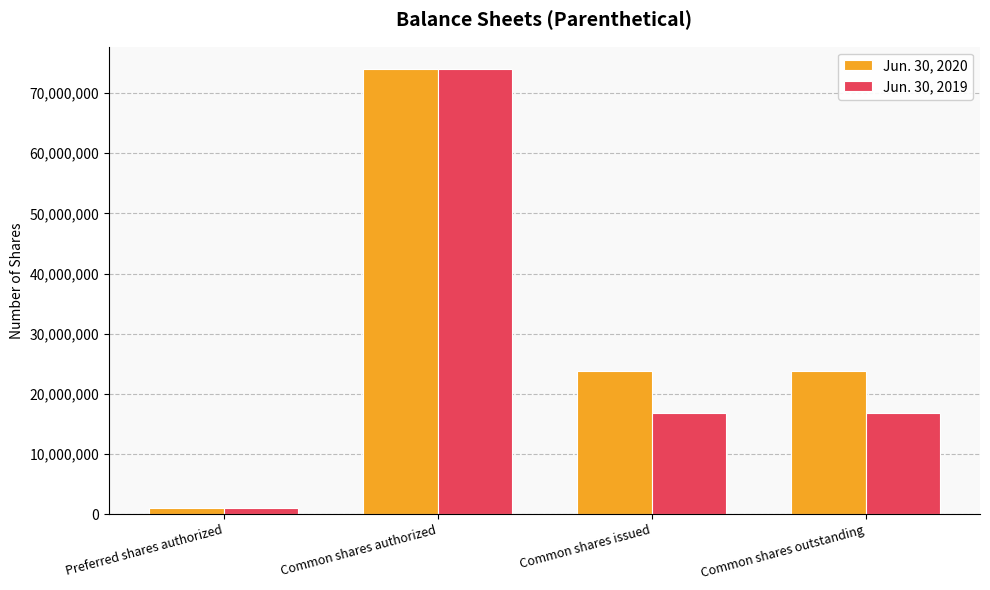

At which category is the sum across all series the highest?

Common shares authorized